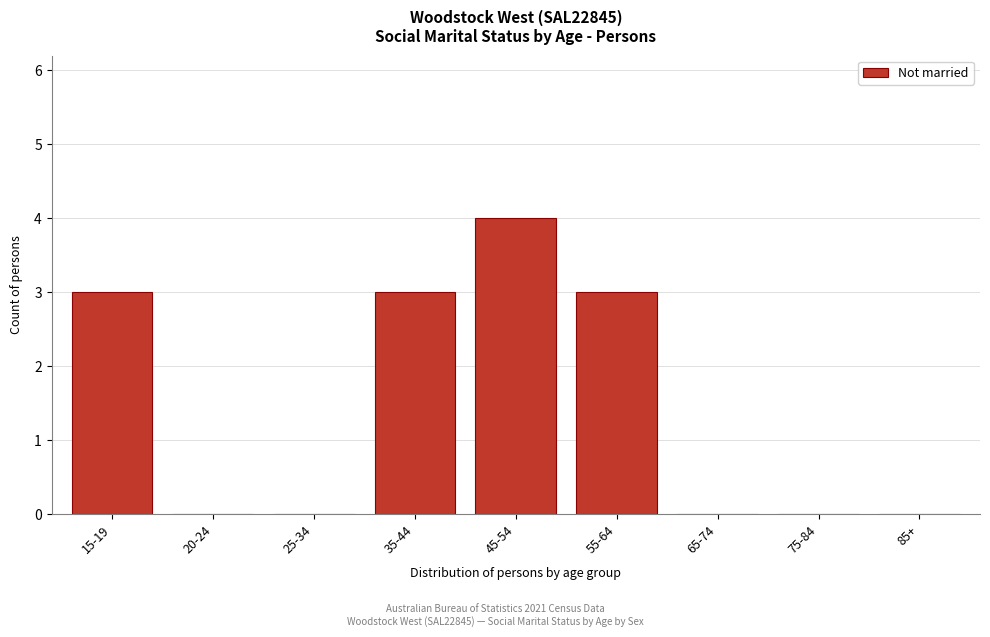

Reading left to right, what are all the values shown in this chart?

15-19=3	20-24=0	25-34=0	35-44=3	45-54=4	55-64=3	65-74=0	75-84=0	85+=0